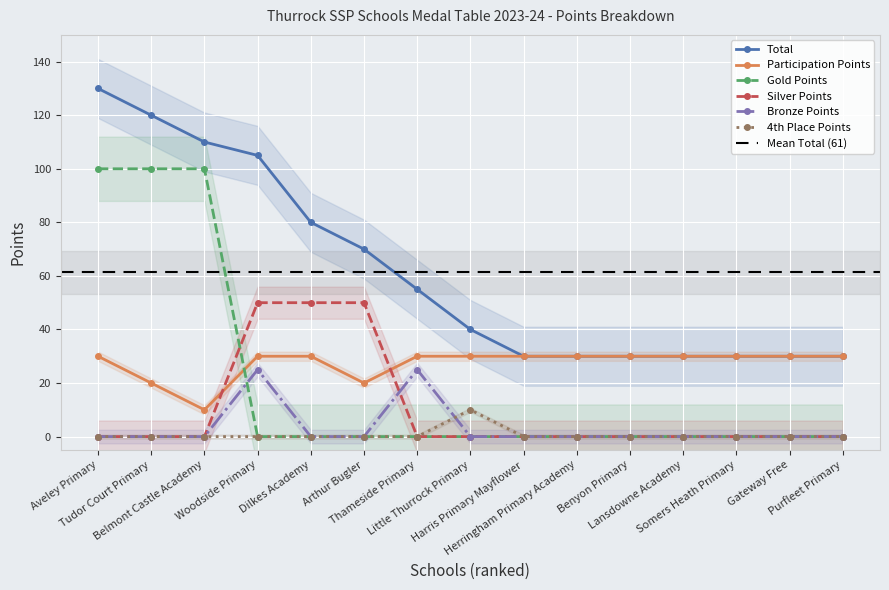

Reading left to right, transcribe all the data shown in this chart.

Total: Aveley Primary=130	Tudor Court Primary=120	Belmont Castle Academy=110	Woodside Primary=105	Dilkes Academy=80	Arthur Bugler=70	Thameside Primary=55	Little Thurrock Primary=40	Harris Primary Mayflower=30	Herringham Primary Academy=30	Benyon Primary=30	Lansdowne Academy=30	Somers Heath Primary=30	Gateway Free=30	Purfleet Primary=30
Participation Points: Aveley Primary=30	Tudor Court Primary=20	Belmont Castle Academy=10	Woodside Primary=30	Dilkes Academy=30	Arthur Bugler=20	Thameside Primary=30	Little Thurrock Primary=30	Harris Primary Mayflower=30	Herringham Primary Academy=30	Benyon Primary=30	Lansdowne Academy=30	Somers Heath Primary=30	Gateway Free=30	Purfleet Primary=30
Gold Points: Aveley Primary=100	Tudor Court Primary=100	Belmont Castle Academy=100	Woodside Primary=0	Dilkes Academy=0	Arthur Bugler=0	Thameside Primary=0	Little Thurrock Primary=0	Harris Primary Mayflower=0	Herringham Primary Academy=0	Benyon Primary=0	Lansdowne Academy=0	Somers Heath Primary=0	Gateway Free=0	Purfleet Primary=0
Silver Points: Aveley Primary=0	Tudor Court Primary=0	Belmont Castle Academy=0	Woodside Primary=50	Dilkes Academy=50	Arthur Bugler=50	Thameside Primary=0	Little Thurrock Primary=0	Harris Primary Mayflower=0	Herringham Primary Academy=0	Benyon Primary=0	Lansdowne Academy=0	Somers Heath Primary=0	Gateway Free=0	Purfleet Primary=0
Bronze Points: Aveley Primary=0	Tudor Court Primary=0	Belmont Castle Academy=0	Woodside Primary=25	Dilkes Academy=0	Arthur Bugler=0	Thameside Primary=25	Little Thurrock Primary=0	Harris Primary Mayflower=0	Herringham Primary Academy=0	Benyon Primary=0	Lansdowne Academy=0	Somers Heath Primary=0	Gateway Free=0	Purfleet Primary=0
4th Place Points: Aveley Primary=0	Tudor Court Primary=0	Belmont Castle Academy=0	Woodside Primary=0	Dilkes Academy=0	Arthur Bugler=0	Thameside Primary=0	Little Thurrock Primary=10	Harris Primary Mayflower=0	Herringham Primary Academy=0	Benyon Primary=0	Lansdowne Academy=0	Somers Heath Primary=0	Gateway Free=0	Purfleet Primary=0